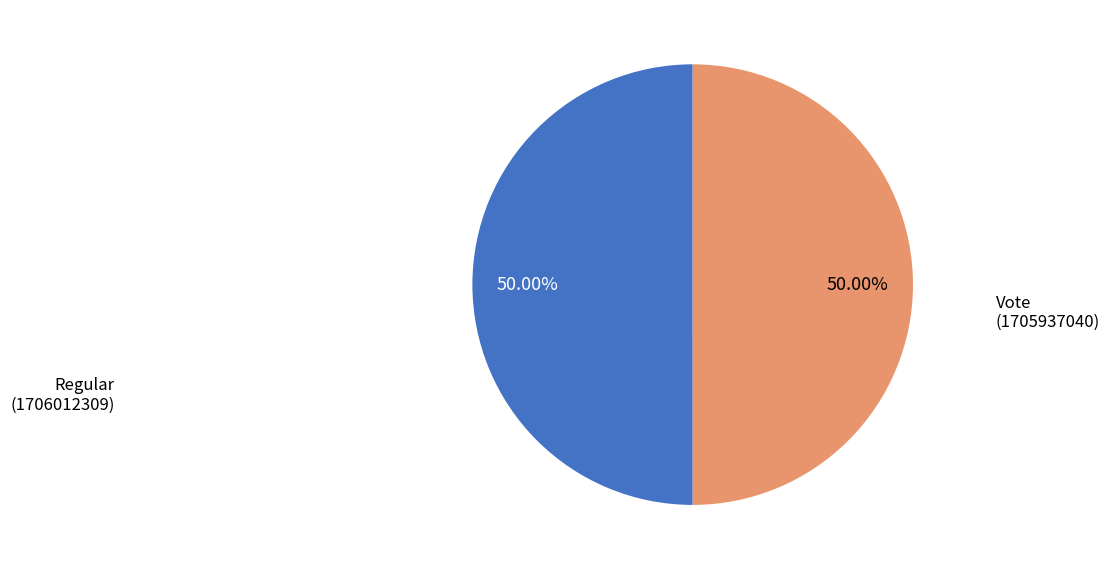

What is the ratio of the value at Vote to the value at Regular?

1.0